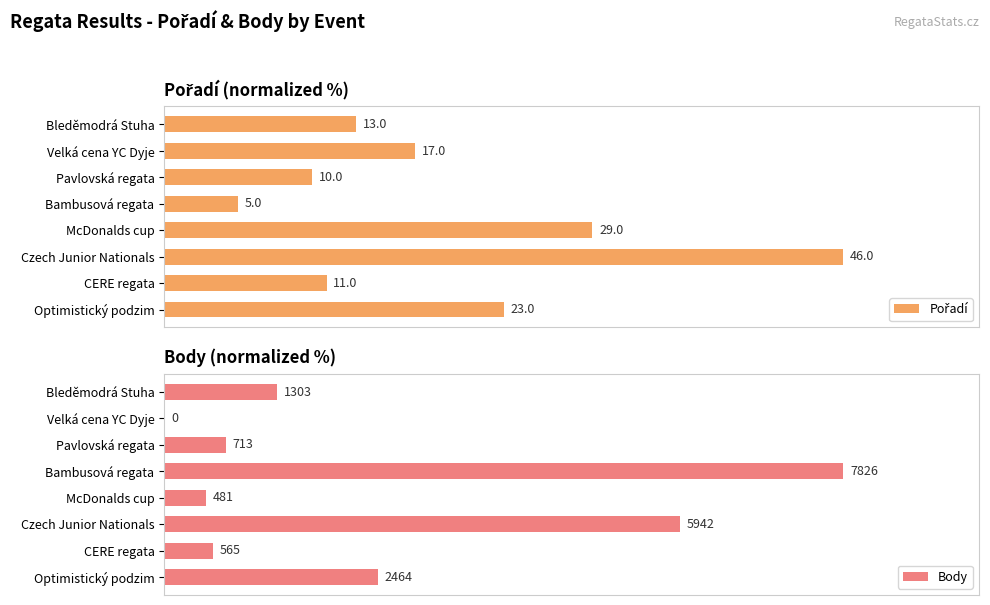

What are all the series names shown in the legend?

Pořadí, Body